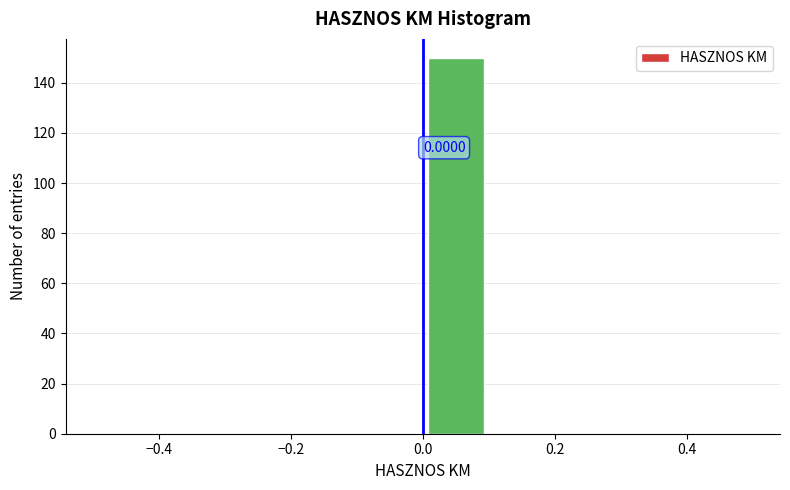

Which range on the x-axis has the tallest bar?

0.0 to 0.1